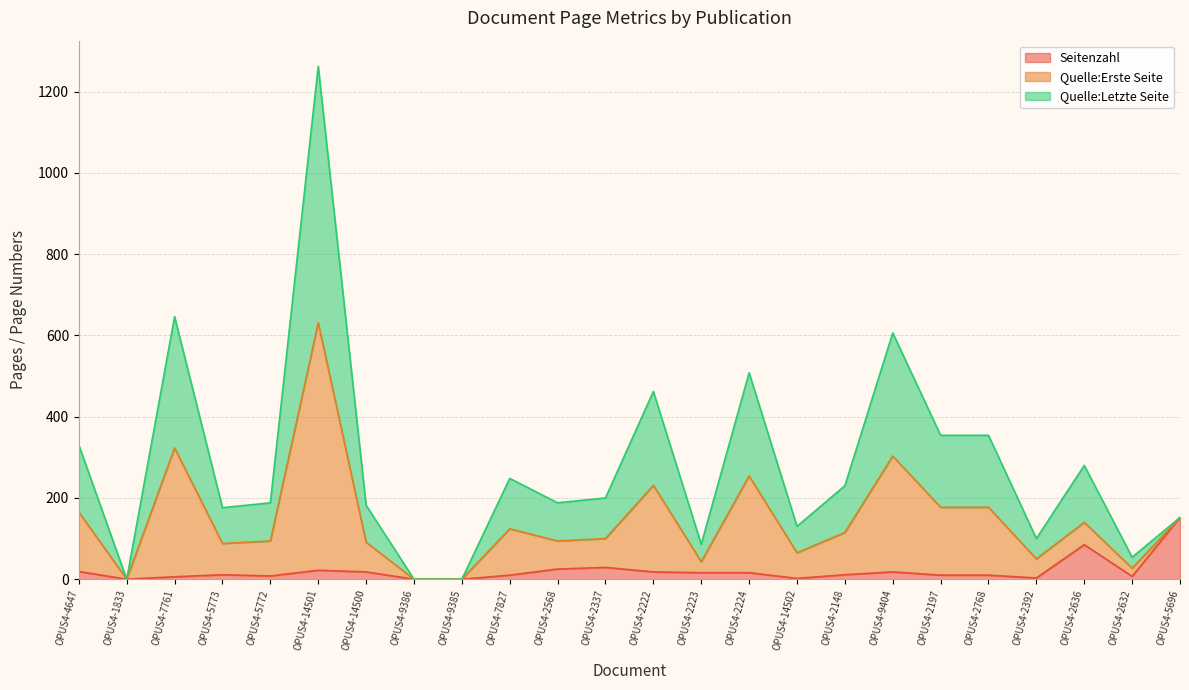

At which category is the sum across all series the highest?

OPUS4-14501